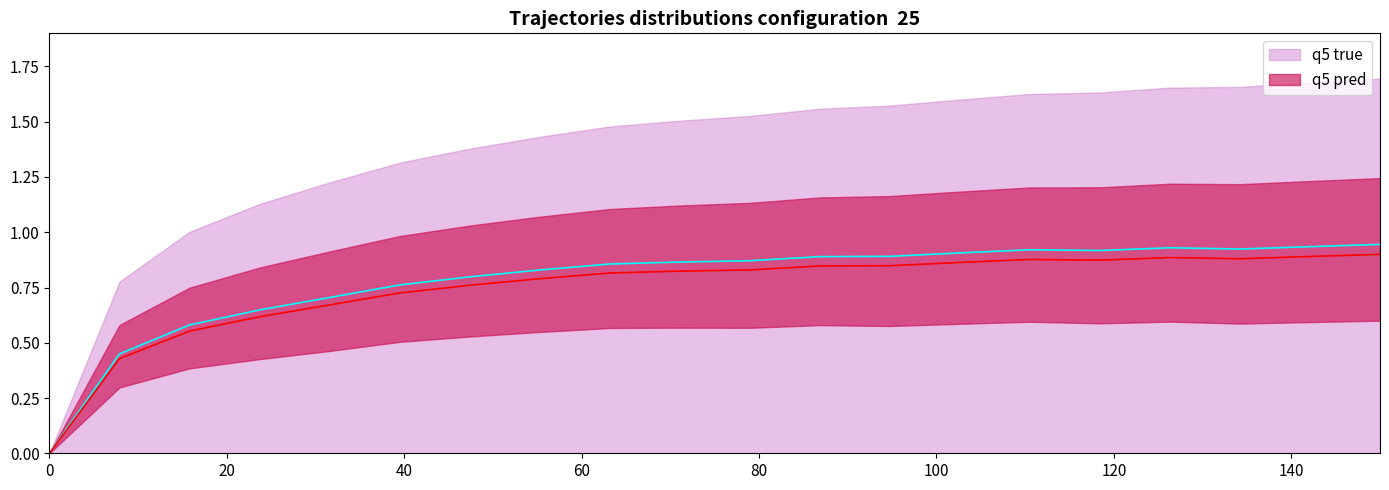

How many values in the q5 pred series exceed 0?

19